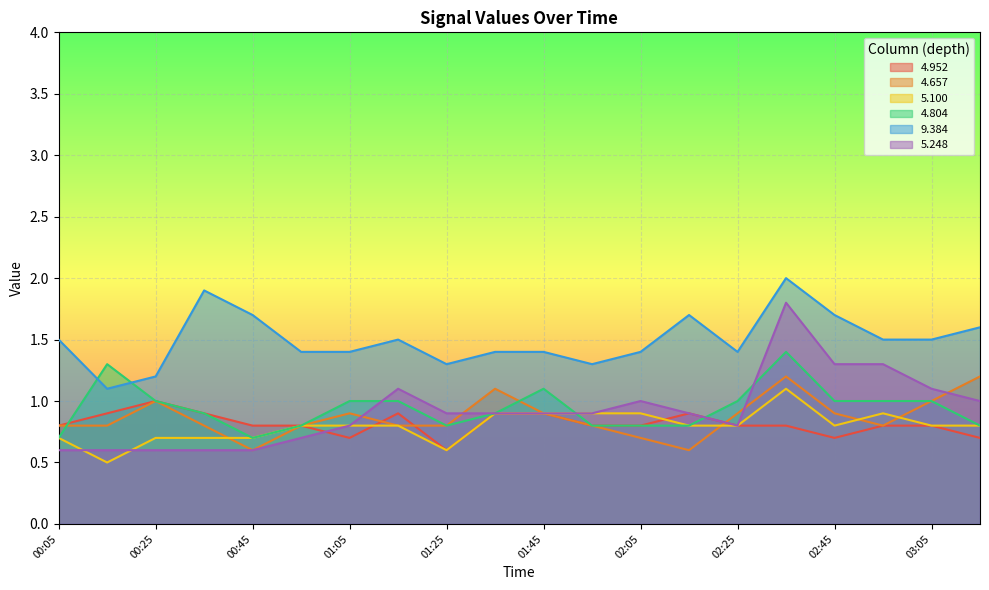

At which category does 4.657 reach its first local peak?

00:25